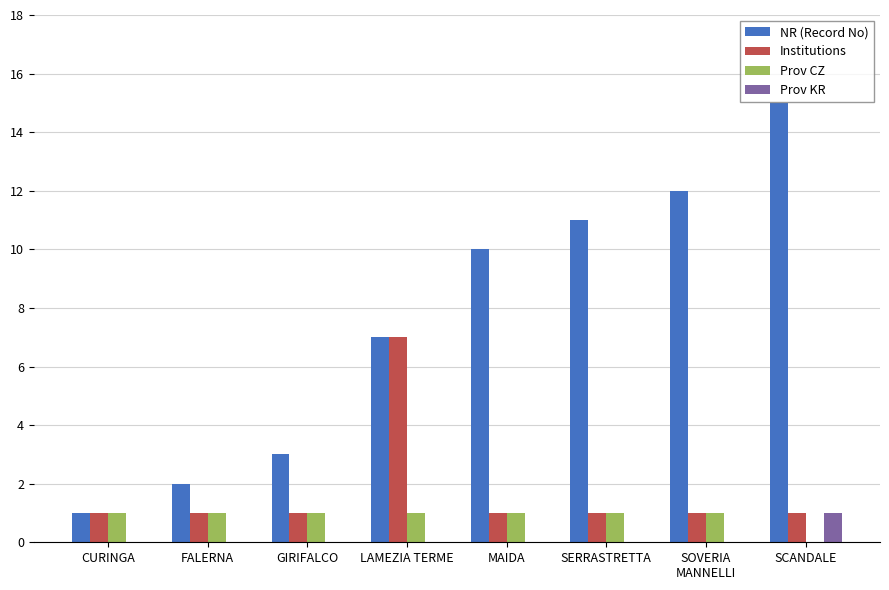

Are the bars horizontal?

No